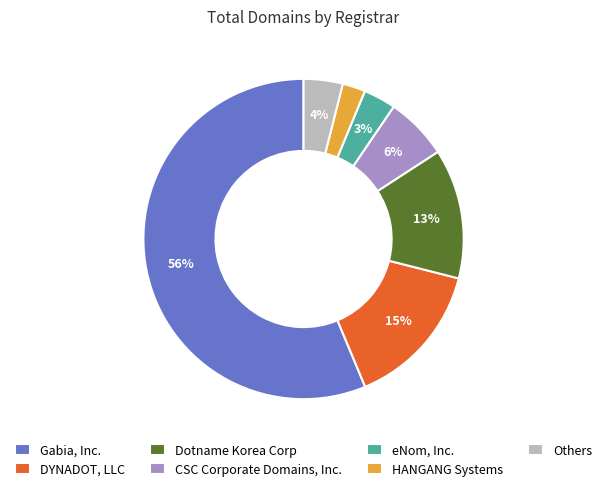

Count the number of slices in the pie.

7